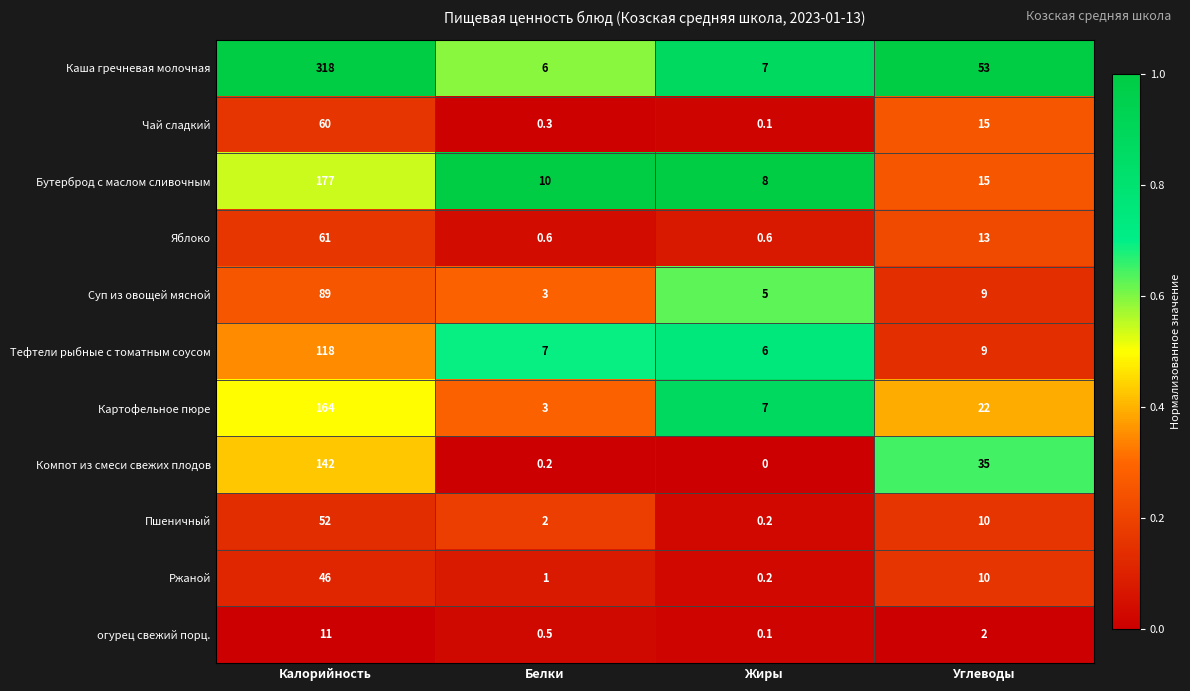

Between Калорийность and Углеводы, which series saw the biggest shift?

Каша гречневая молочная